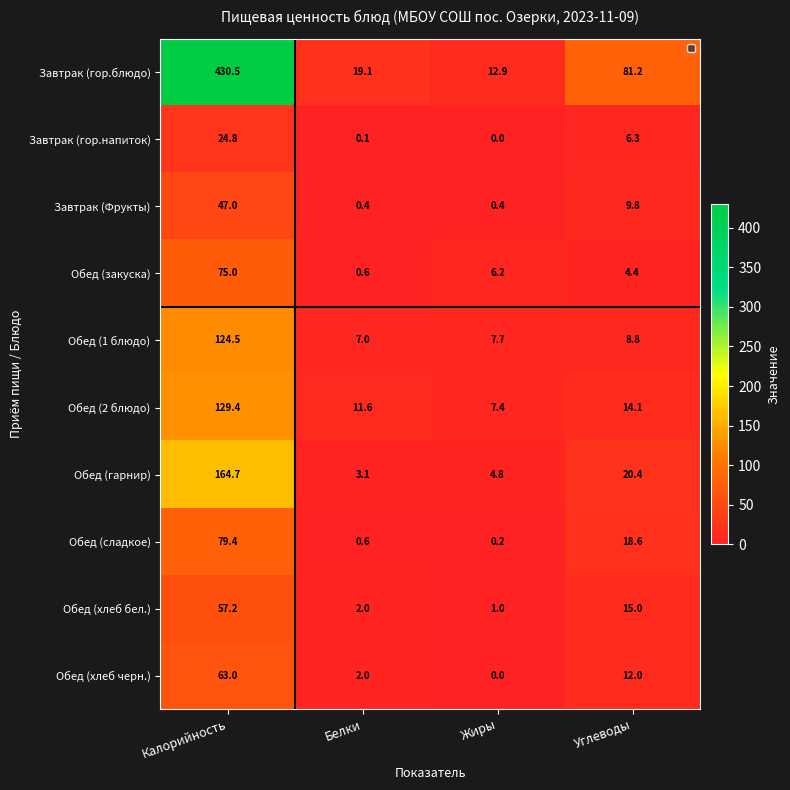

The Обед (сладкое) series shows 137.2 at Калорийность. True or false?

False